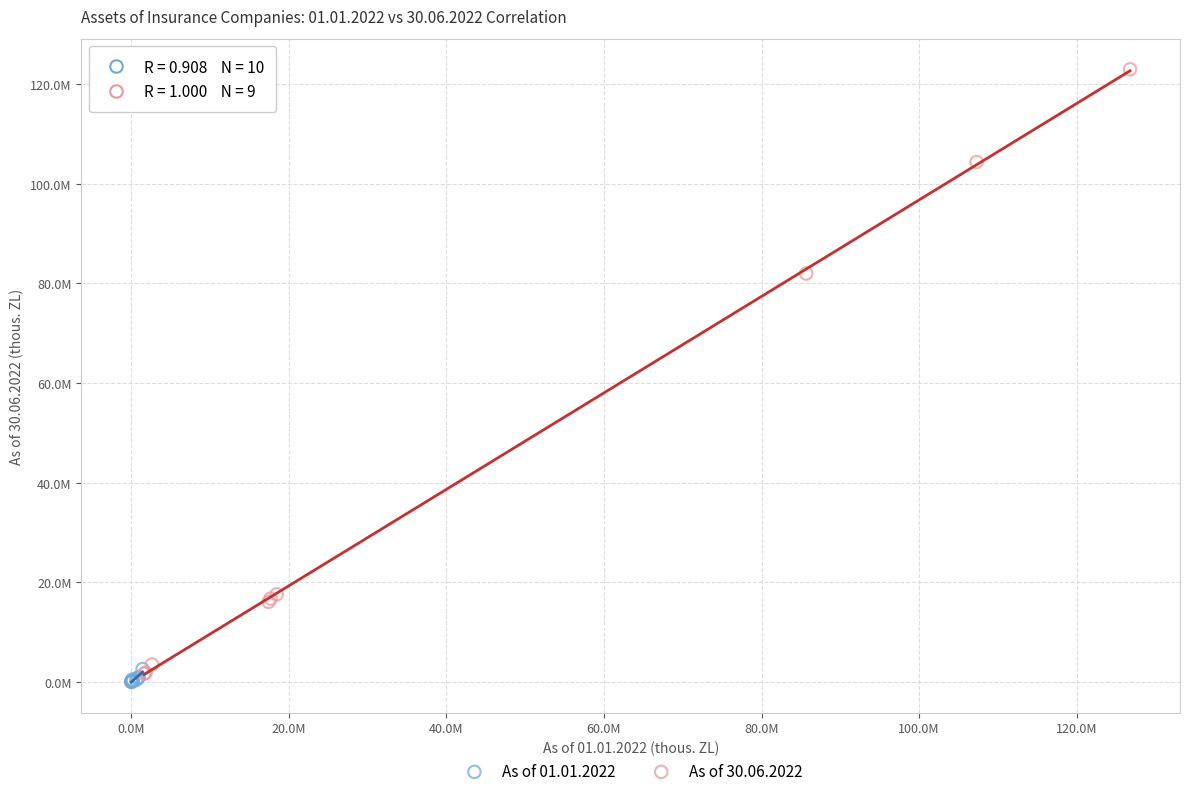

What are all the series names shown in the legend?

As of 01.01.2022, As of 30.06.2022